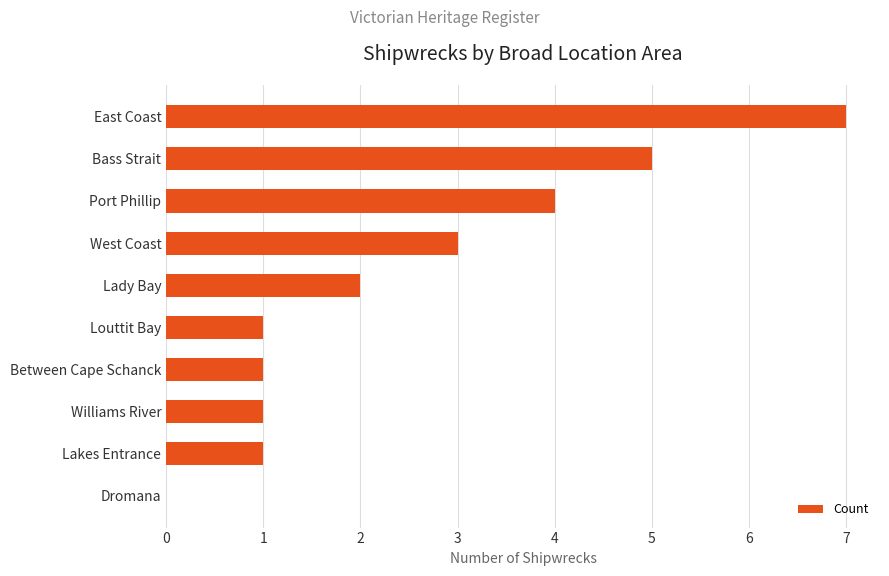

What is the ratio of the value at West Coast to the value at Williams River?

3.0